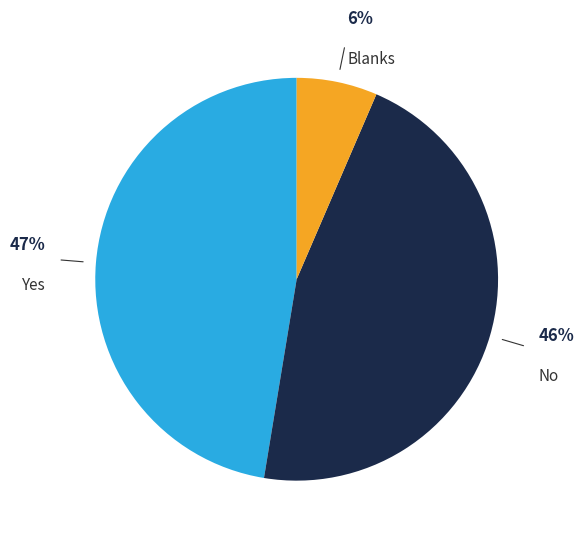

To the nearest percent, what is the combined percentage of Yes and No?

94%